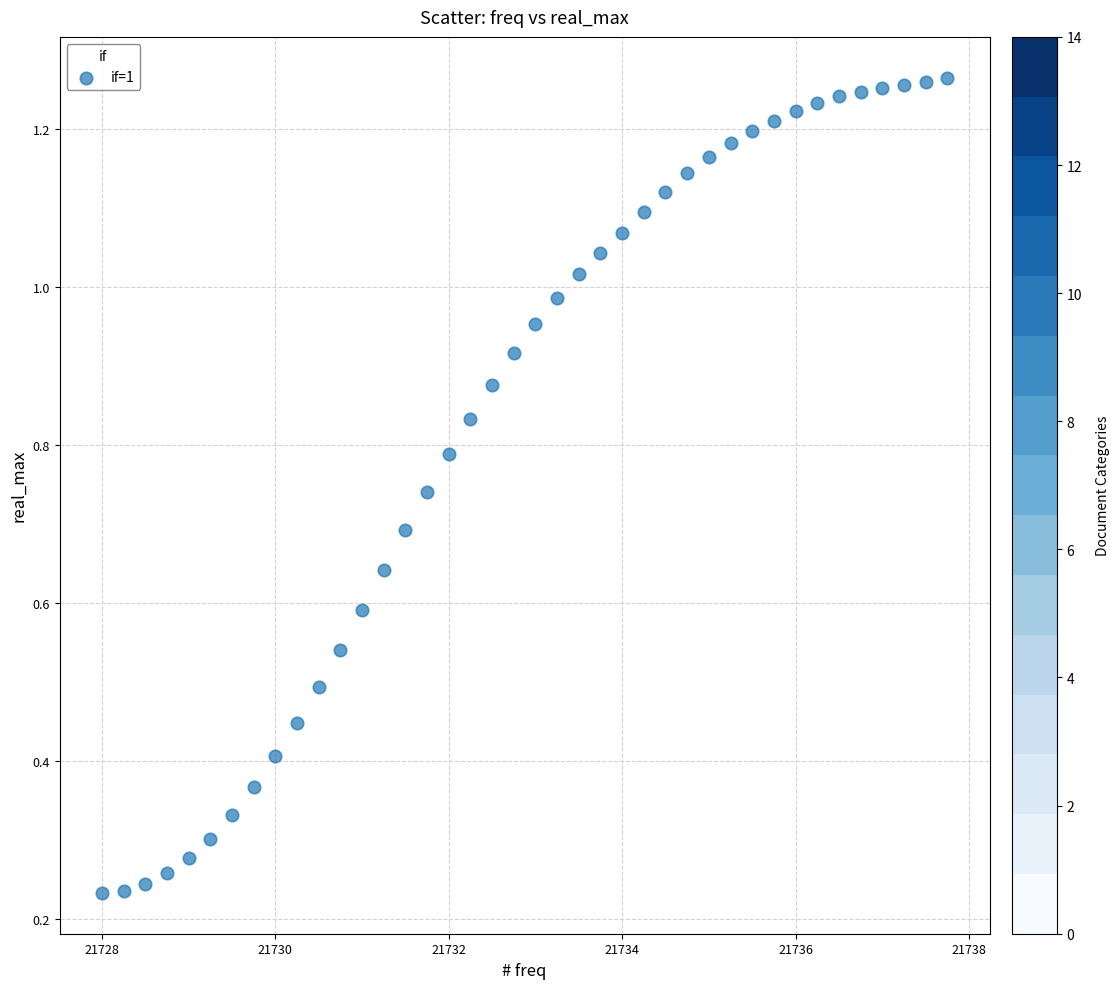

What is the range of X values (max minus min)?

9.8